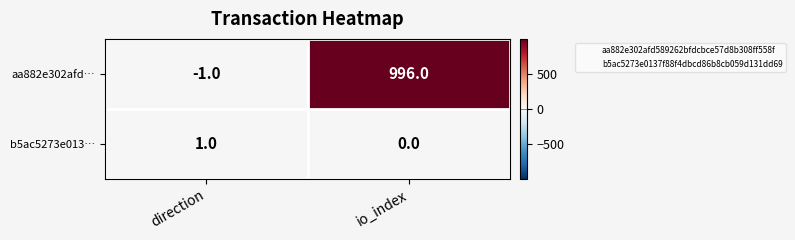

Which series has the largest total across all categories?

aa882e302afd…